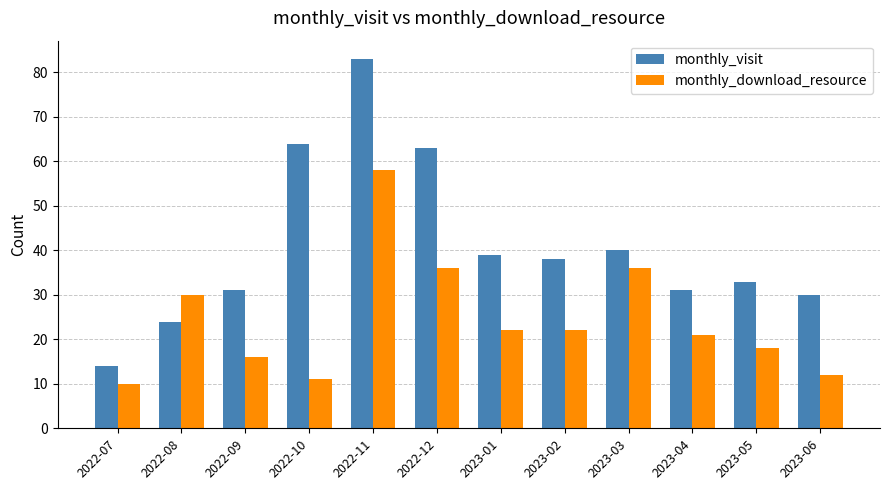

The value of monthly_download_resource at 2023-05 is 24. True or false?

False